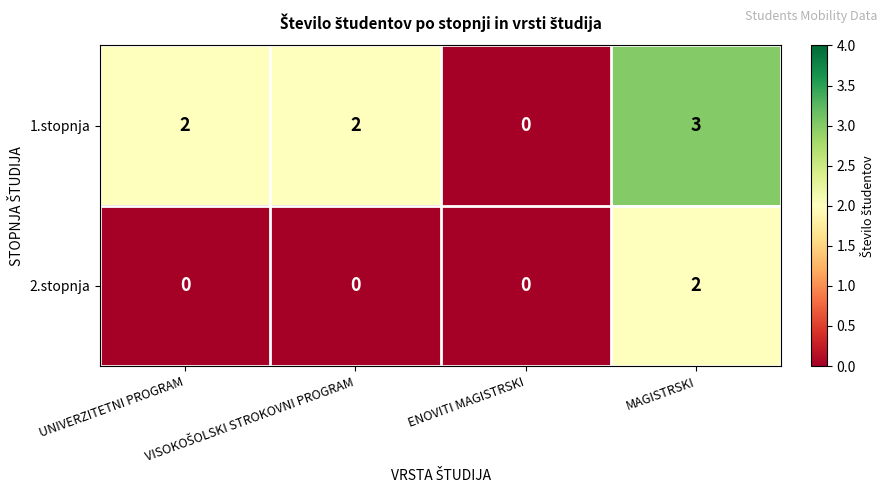

Which series has the largest range (max minus min)?

1.stopnja